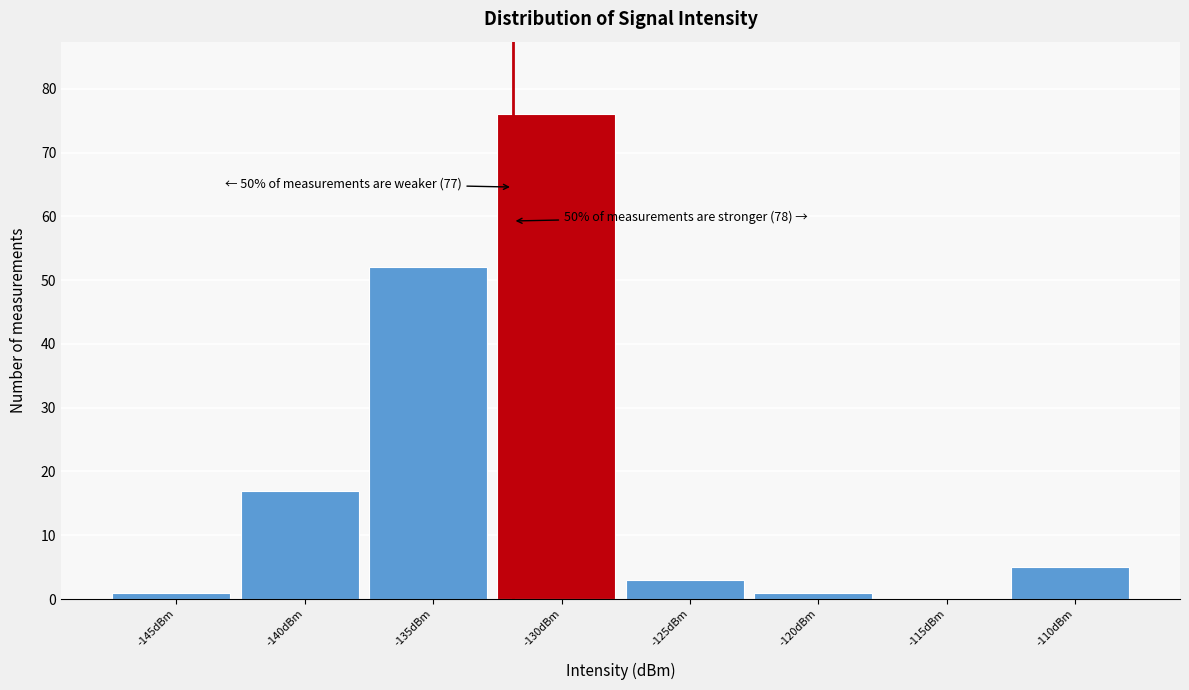

Reading left to right, what are all the values shown in this chart?

-145dBm=1	-140dBm=17	-135dBm=52	-130dBm=76	-125dBm=3	-120dBm=1	-115dBm=0	-110dBm=5